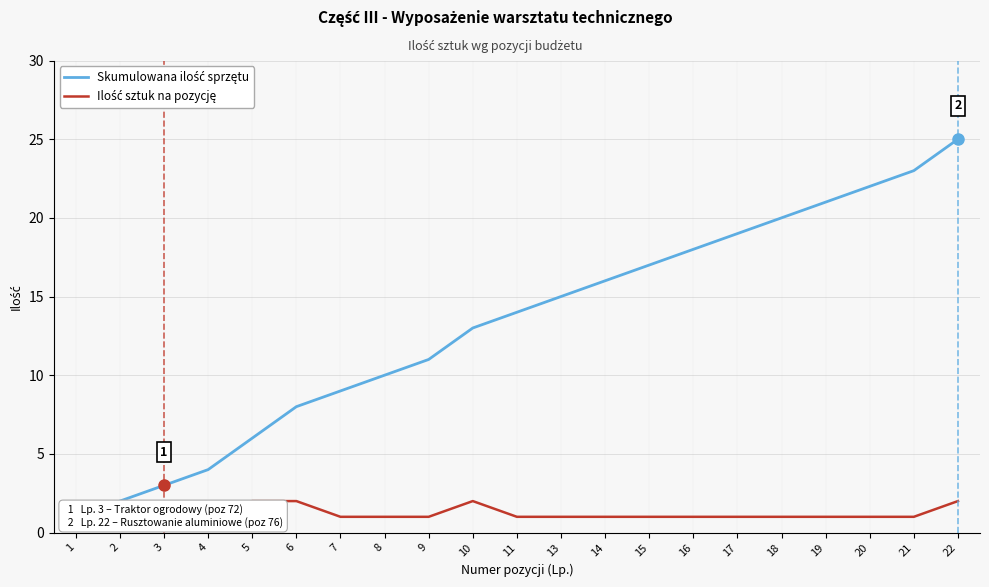

What is the difference between the maximum and minimum values in the Ilość sztuk na pozycję series?

1